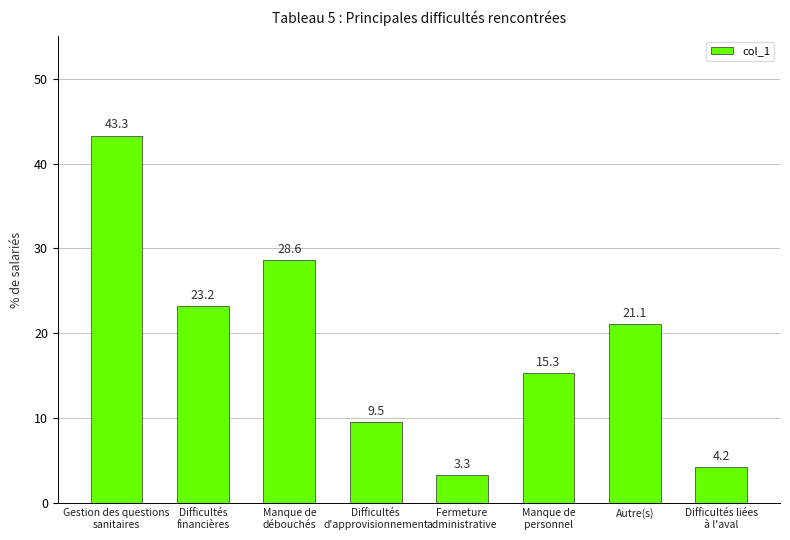

What value does the data have at Manque de
personnel?

15.3